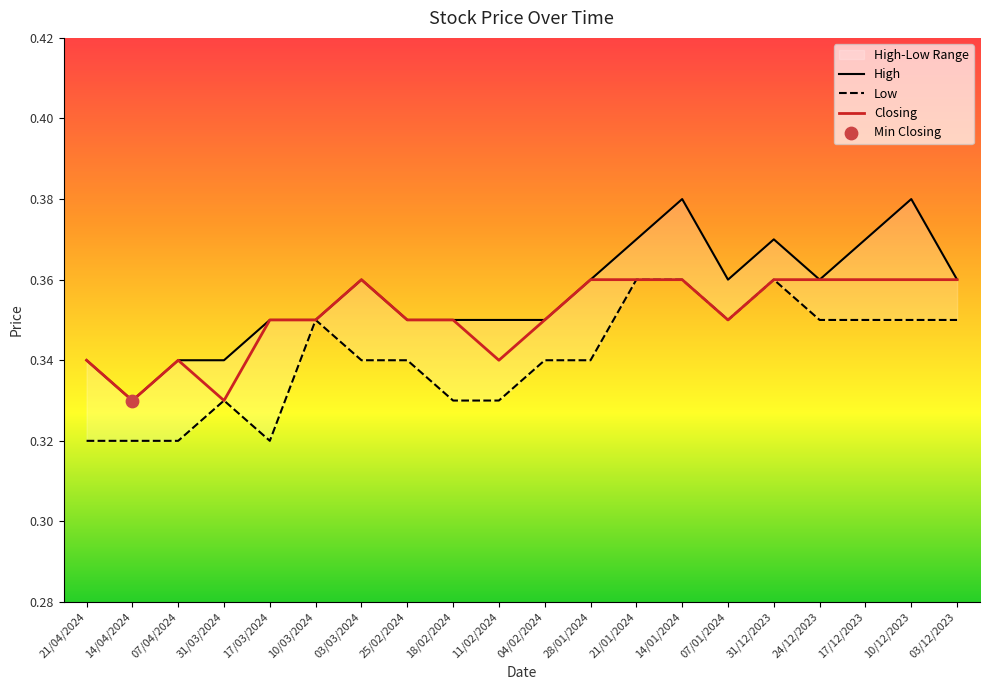

Which series has the widest spread of Y values?

High